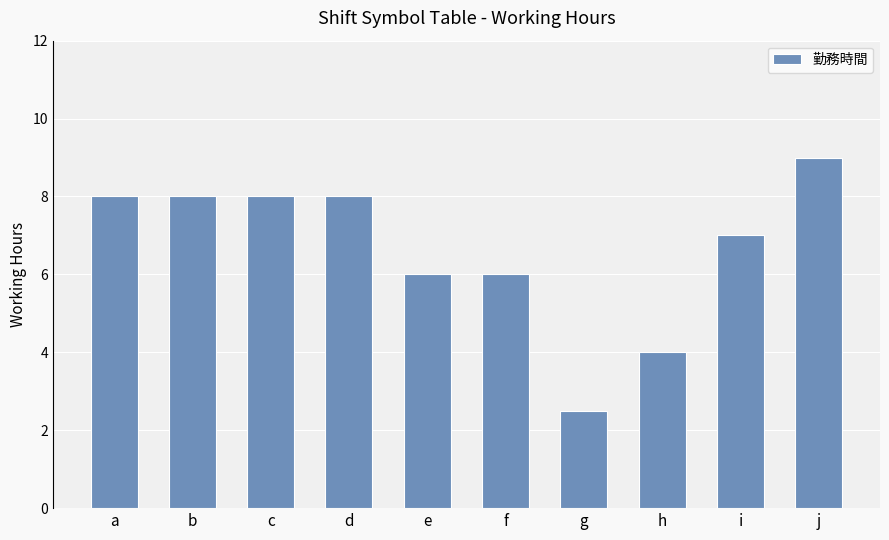

What is the change in value from a to e?

-2.0